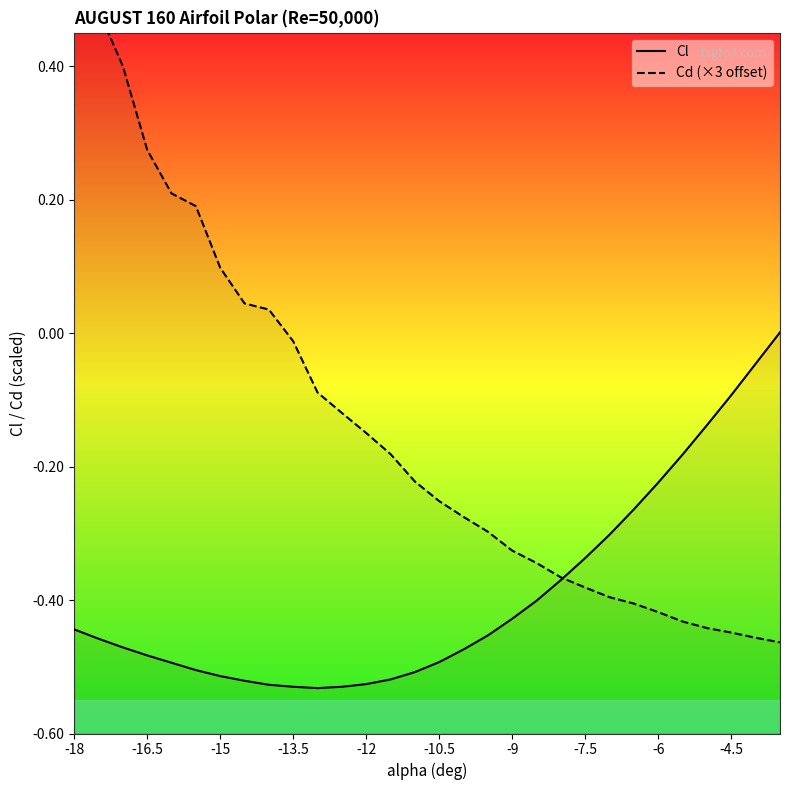

Is this an area chart (filled region under the line)?

No